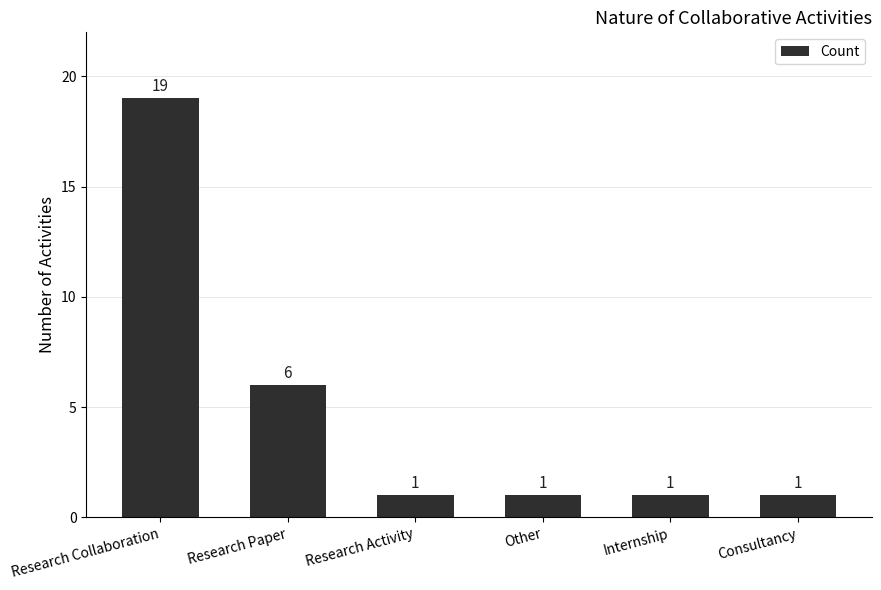

Count the values in the range 1 to 6.

5